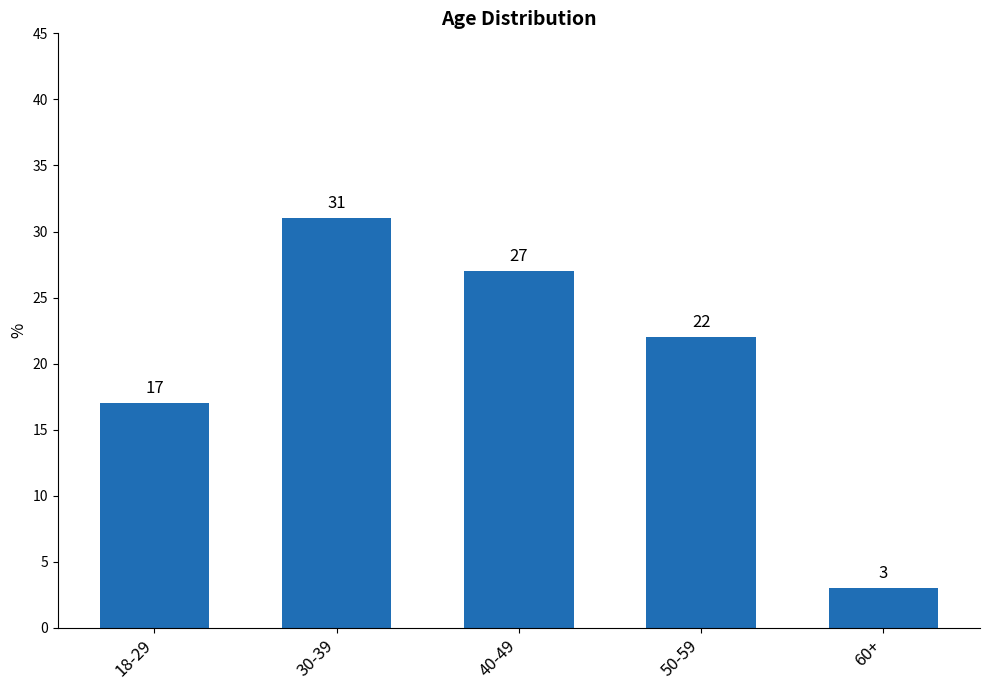

At which label is the value closest to 17?

18-29